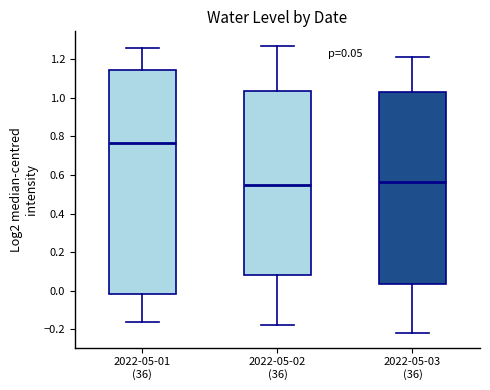

Which box is the tallest, from its lower edge to its upper edge?

2022-05-01 (36)